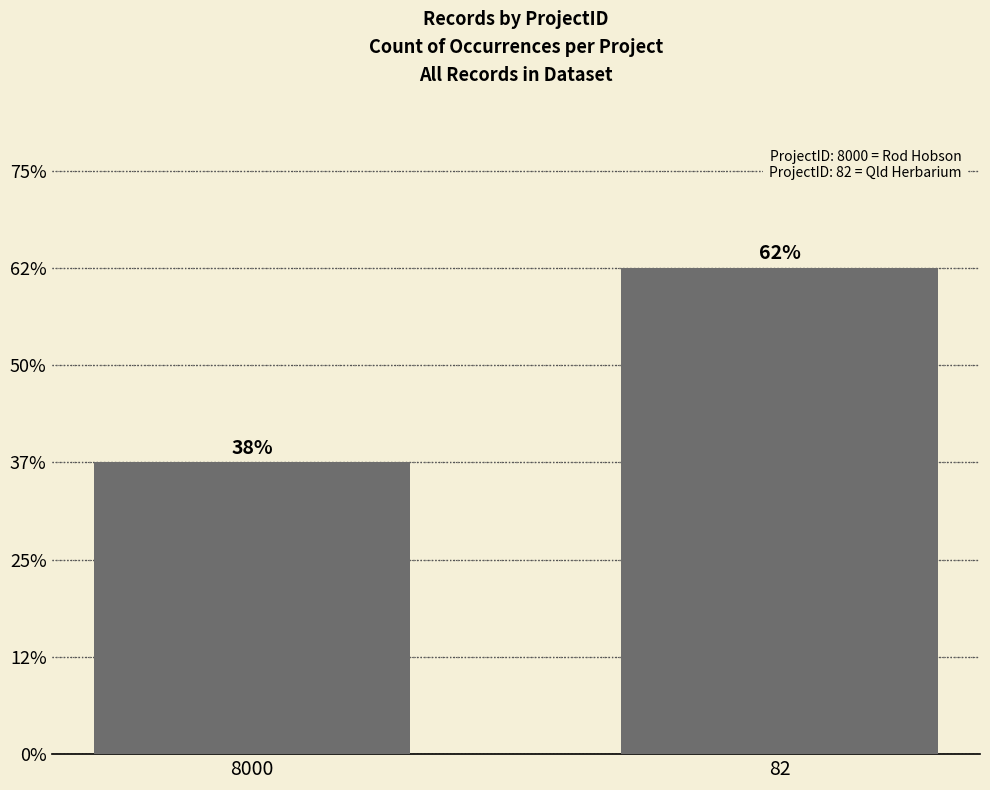

List the labels in order of value, largest first.

82, 8000